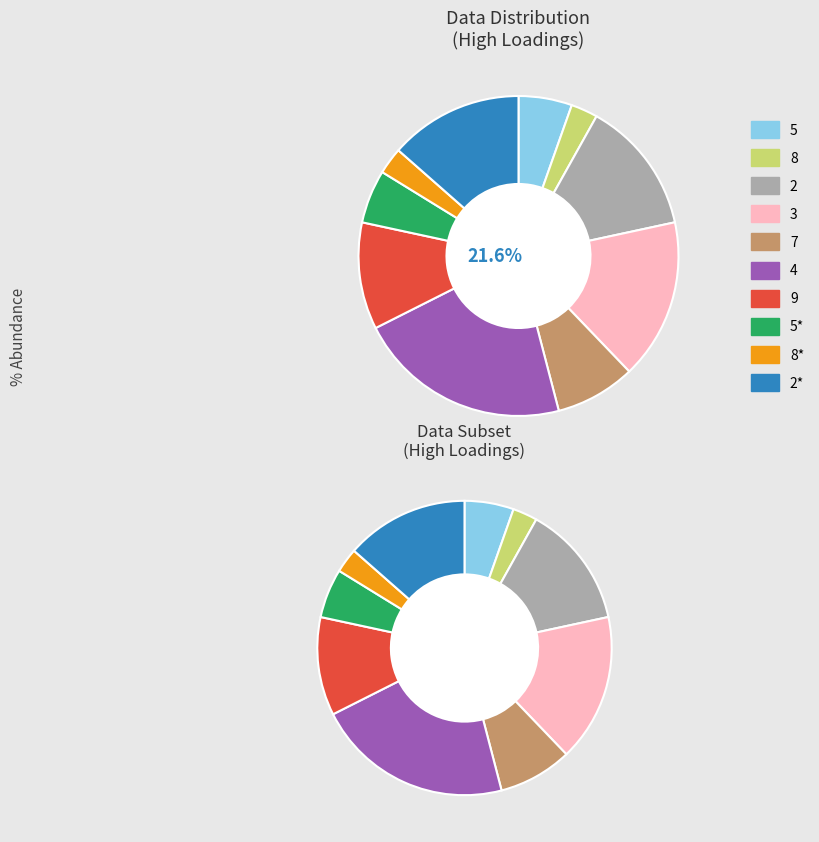

Is 7 the majority of the pie?

No